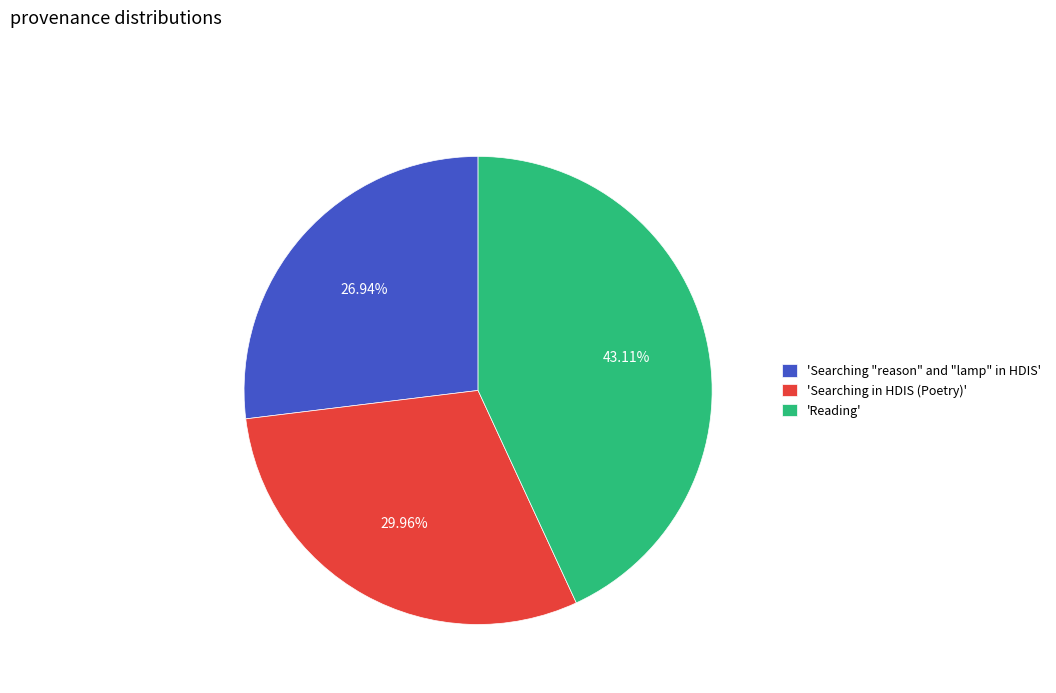

Combined, do 'Searching "reason" and "lamp" in HDIS' and 'Searching in HDIS (Poetry)' account for over 50%?

Yes